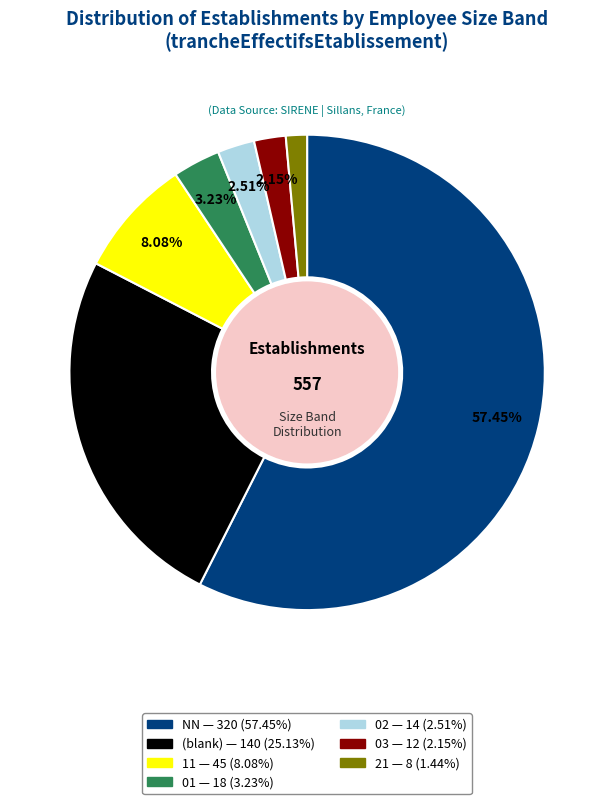

Count the number of slices in the pie.

7